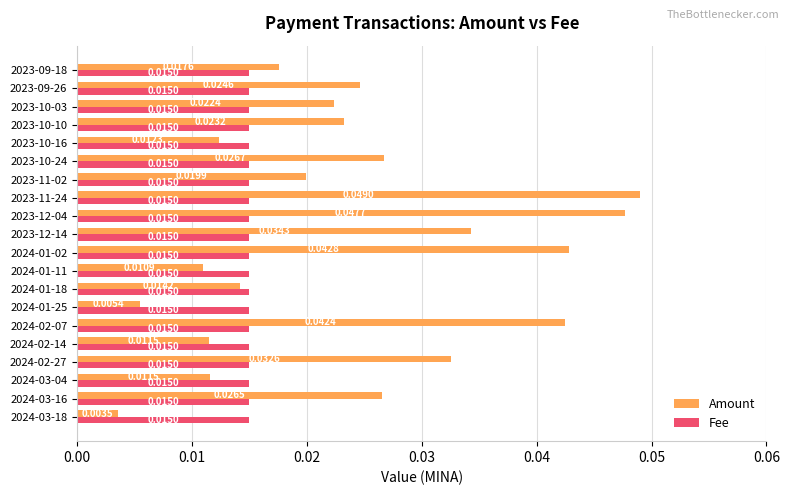

Which series has the largest range (max minus min)?

Amount